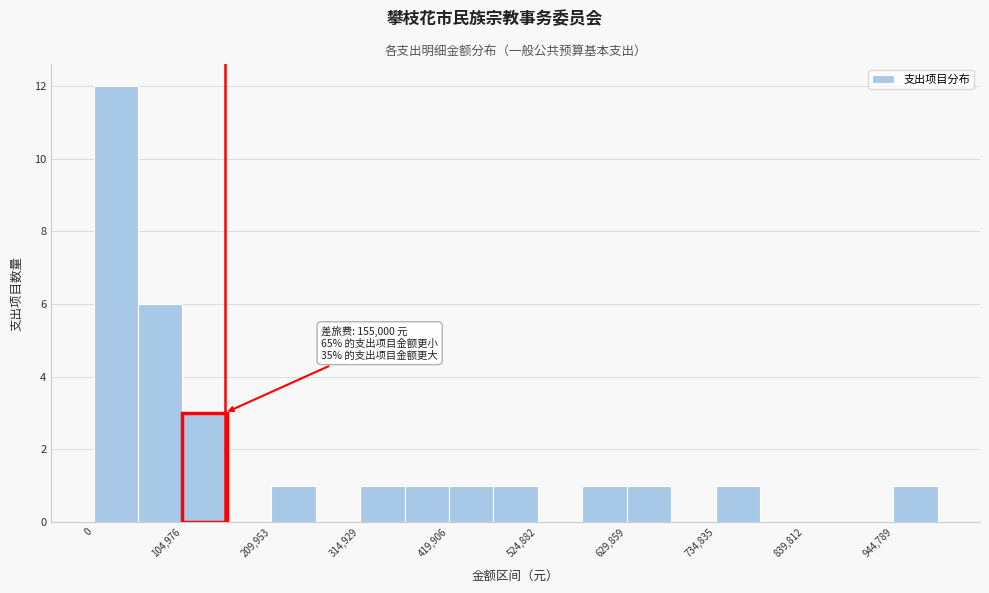

Read against the x-axis, roughly where is the centre of the tallest bar?

20000